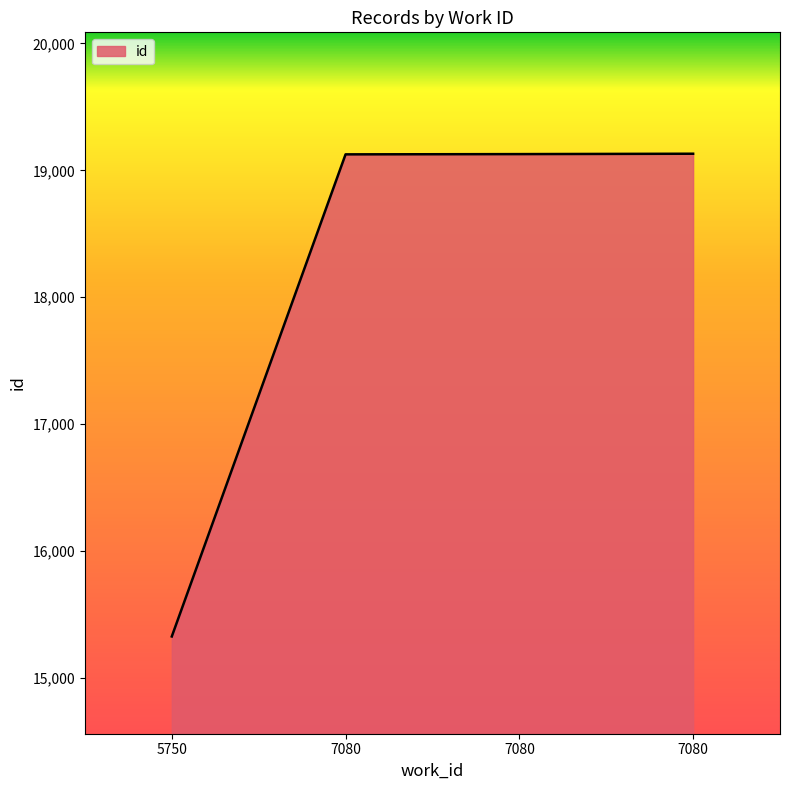

What is the average value?

18178